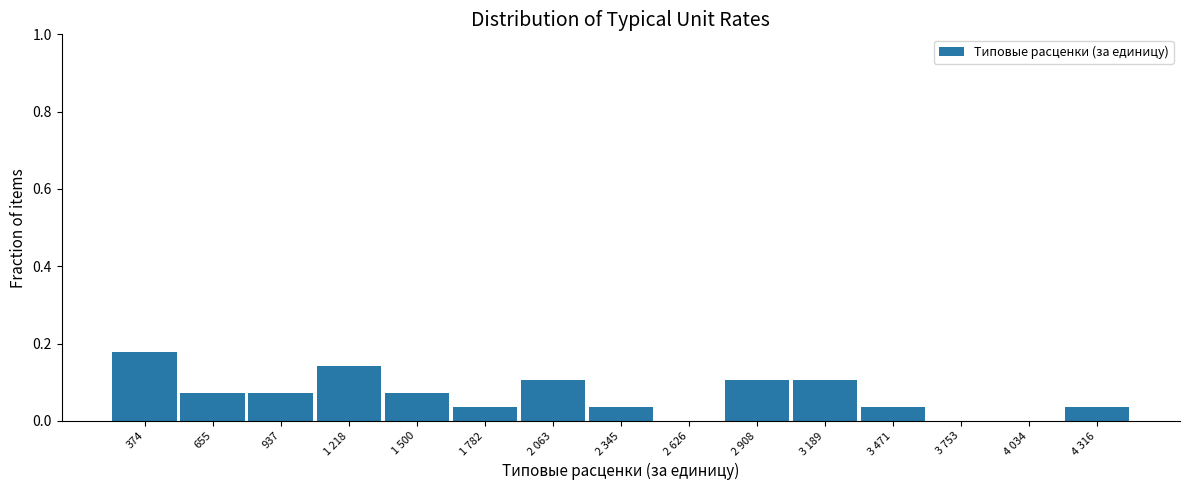

What is the sum of all values?

1.0